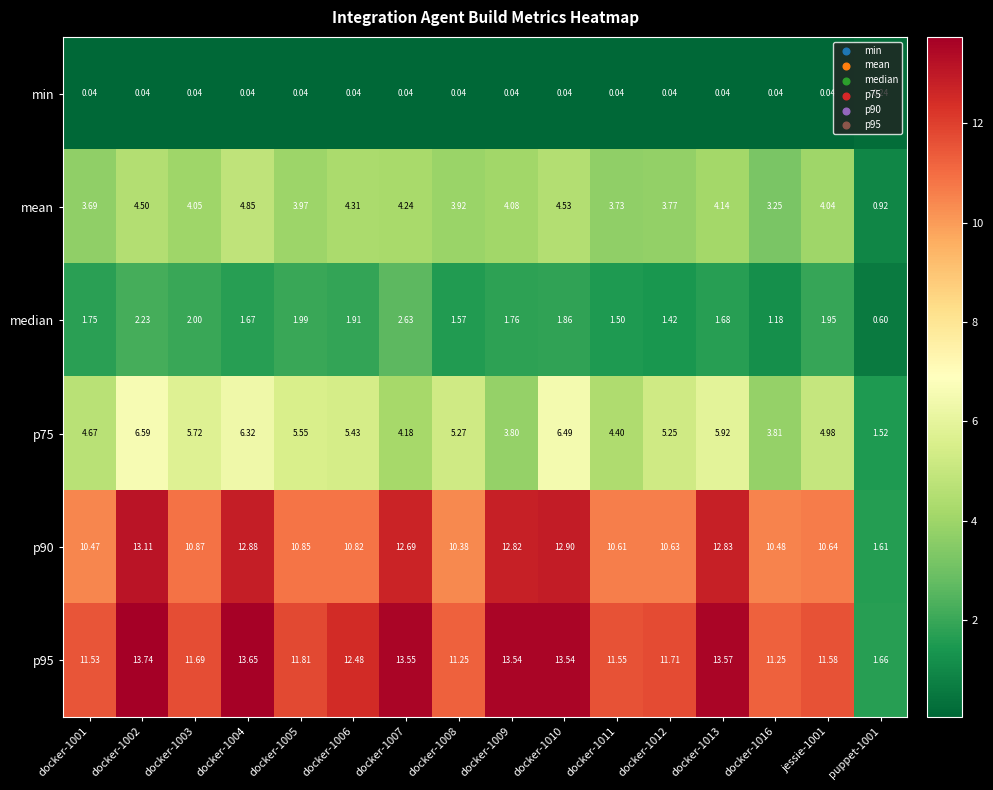

What is the total value across all series at docker-1012?

32.8